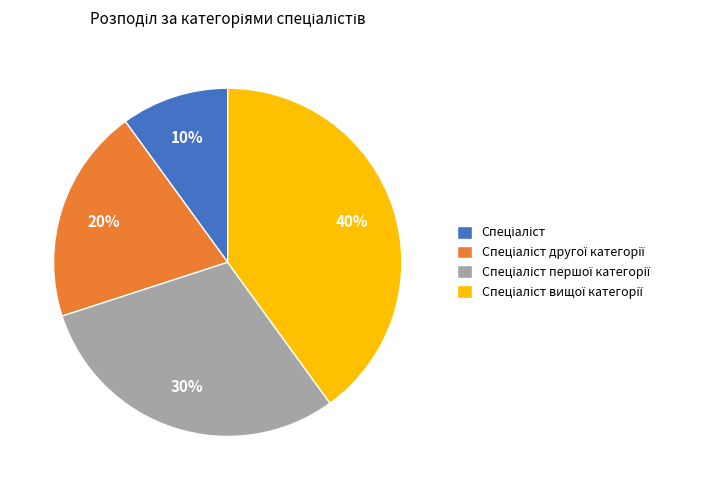

Does any single category account for the majority?

No